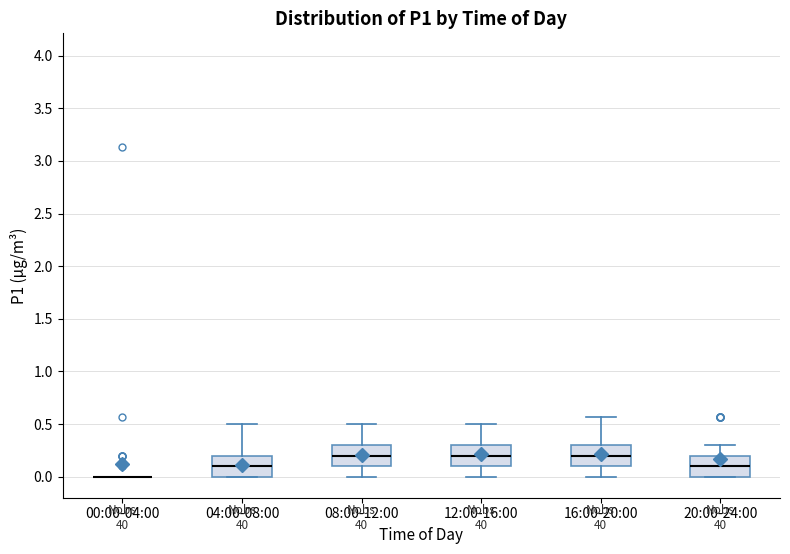

Where does the lower whisker of the box for 08:00-12:00 end on the y-axis? The values are not printed on the chart, so give them approximately, as read against the axis.

0.00